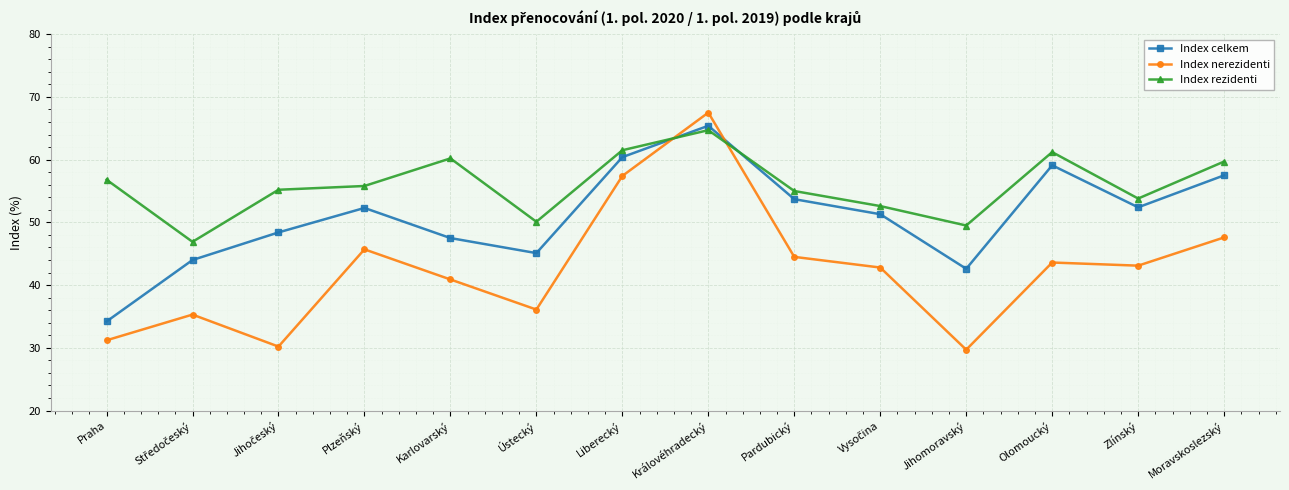

The value of Index nerezidenti at Jihomoravský is 14.5. True or false?

False